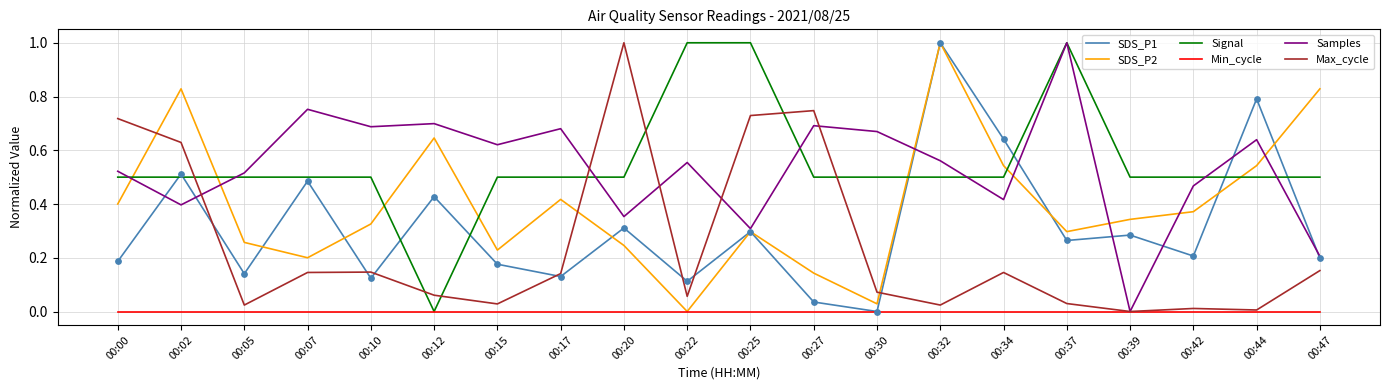

What are all the series names shown in the legend?

SDS_P1, SDS_P2, Signal, Min_cycle, Samples, Max_cycle